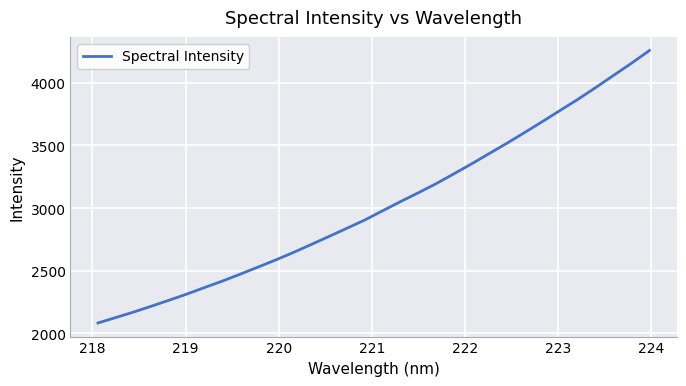

How many values exceed 2978?

16